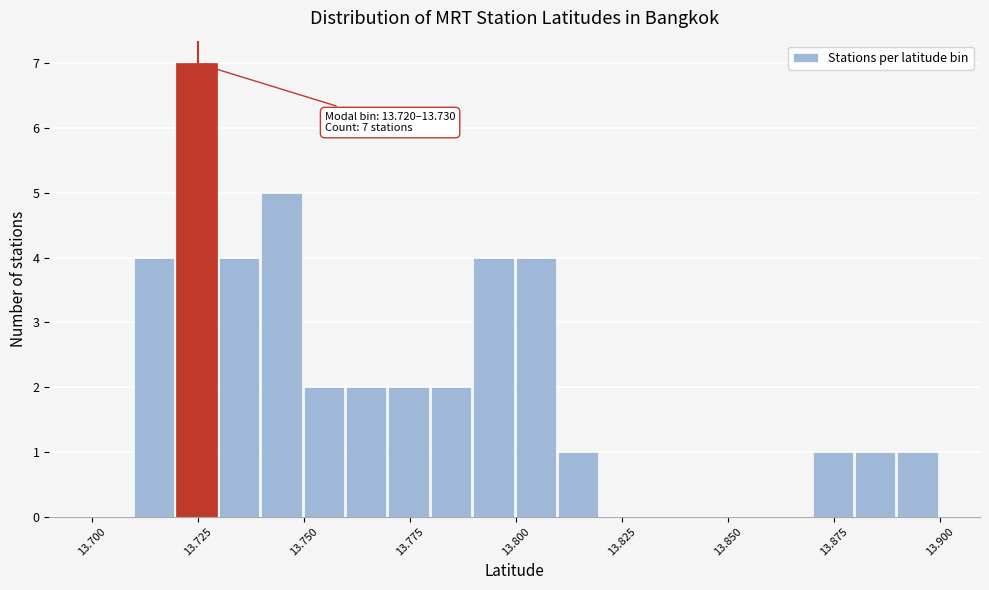

Around what value on the x-axis is the tallest bar? Give the approximate position of its centre, as read against the axis.

13.725